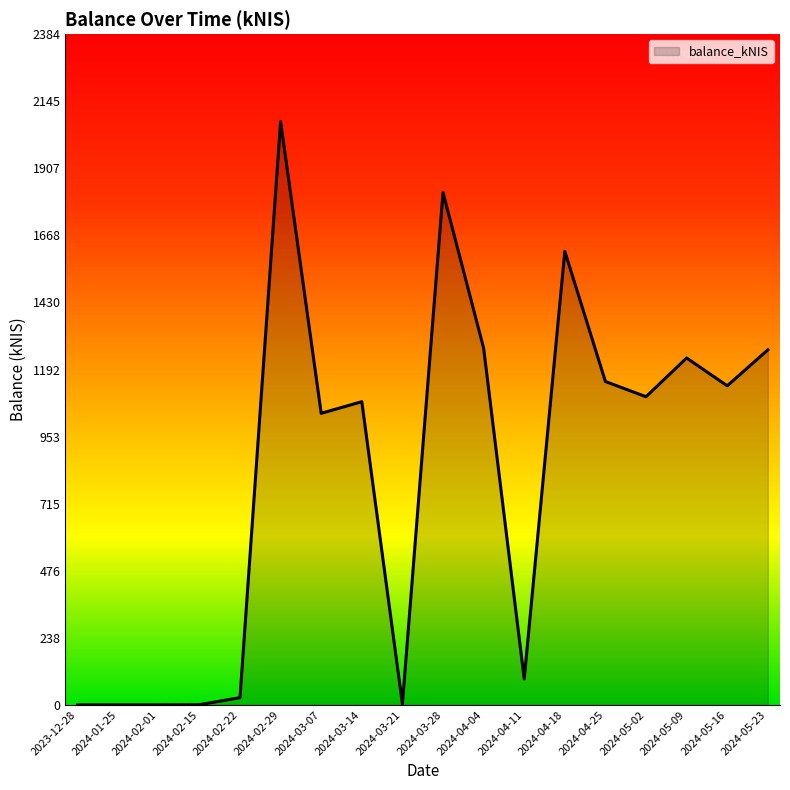

What is the greatest value displayed?

2073.1